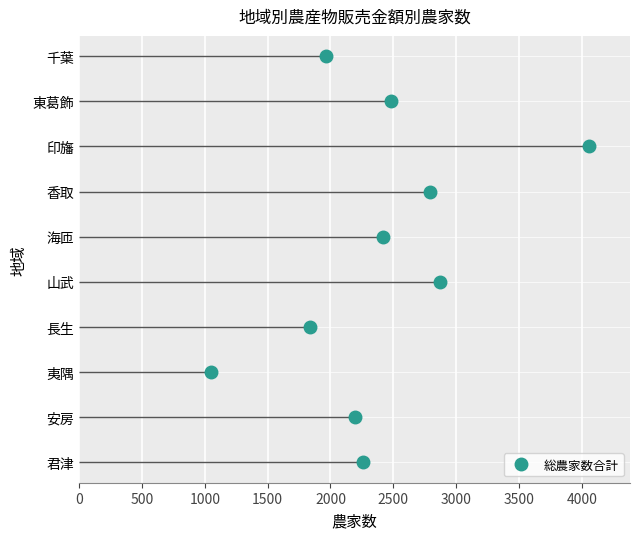

Count the values in the range 2 to 7.

6